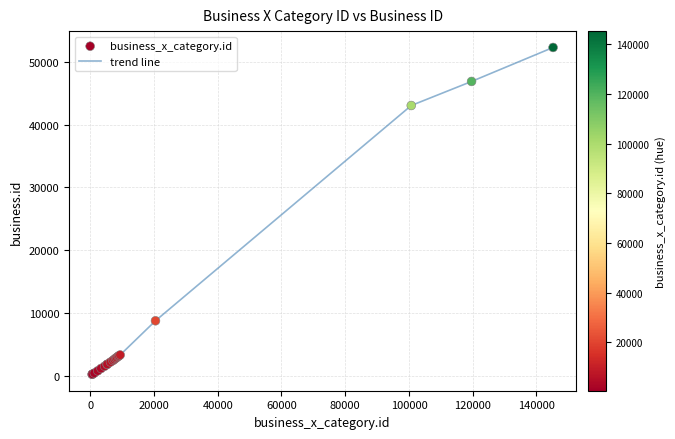

What is the maximum value shown in the chart?

52281